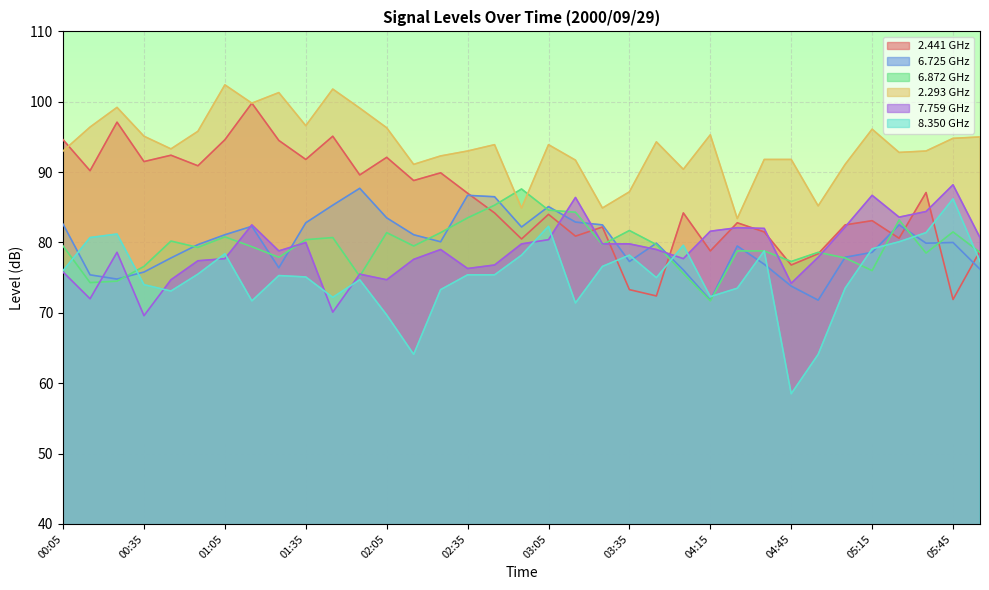

How many data points in 8.350 are less than 75?

14